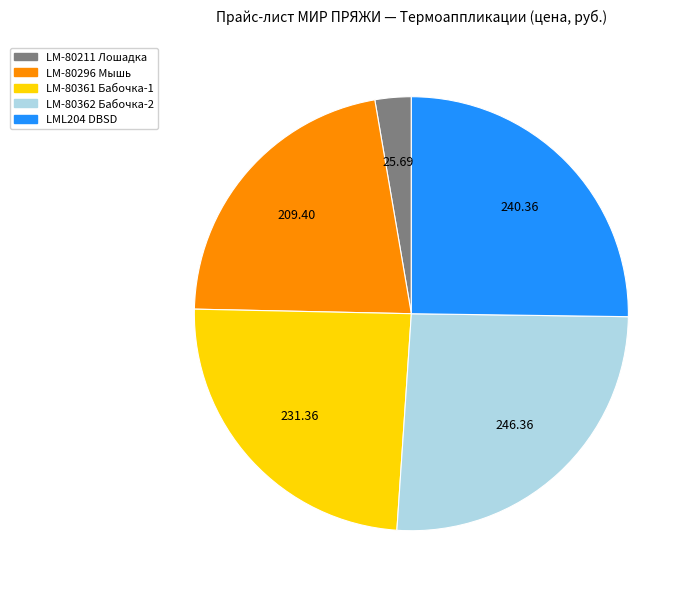

Which has a higher value, LM-80361 or LM-80362?

LM-80362